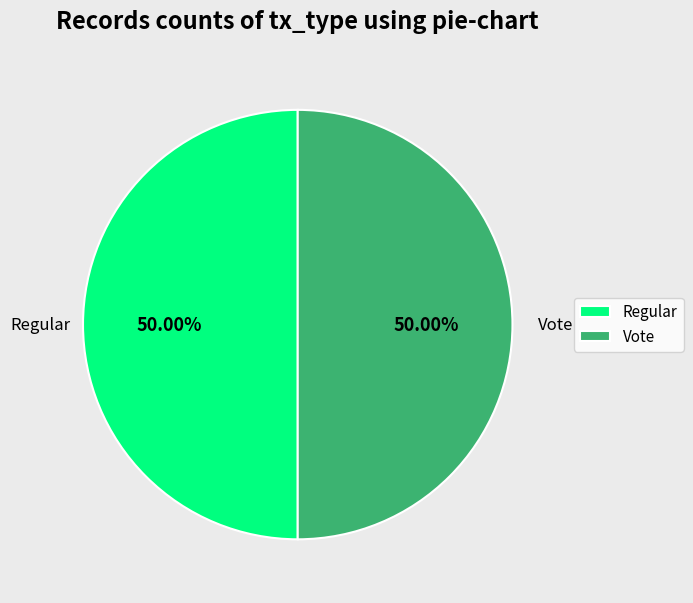

Do Vote and Regular together represent more than half of the pie?

Yes